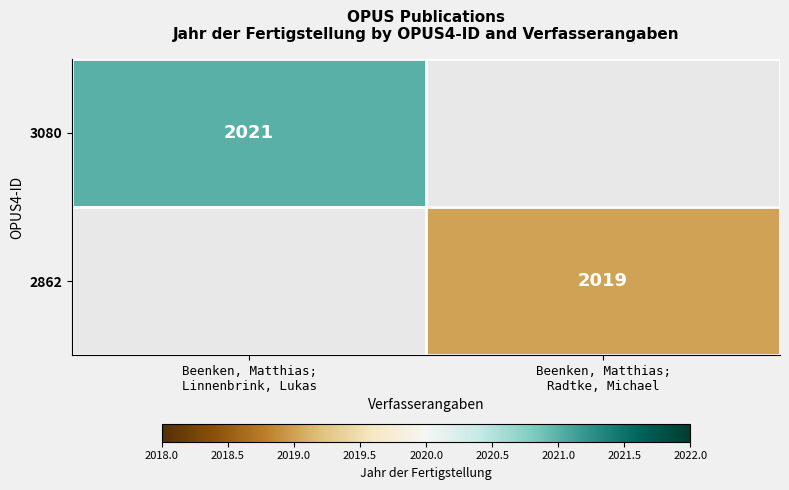

What is the minimum value shown in the chart?

2019.0